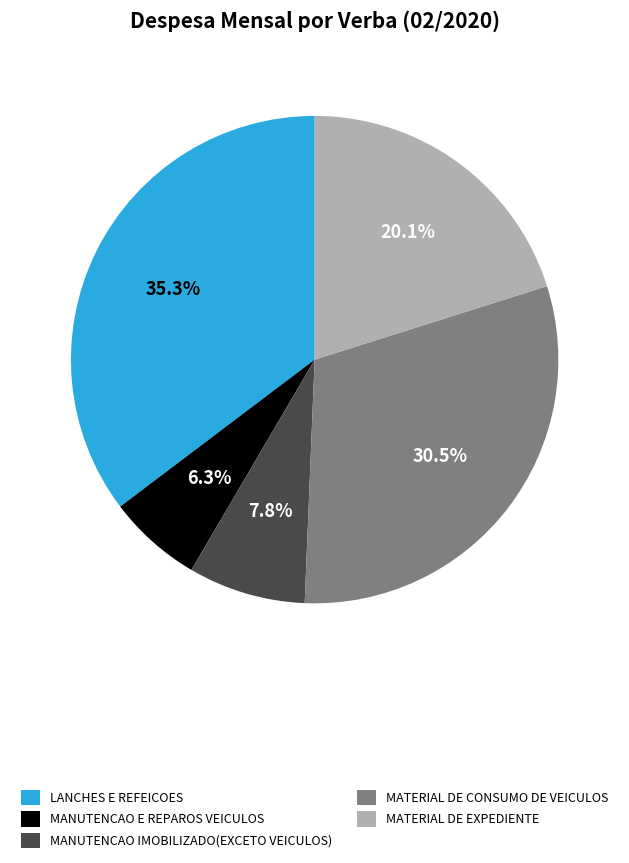

True or false: MATERIAL DE EXPEDIENTE accounts for 20% of the total.

True